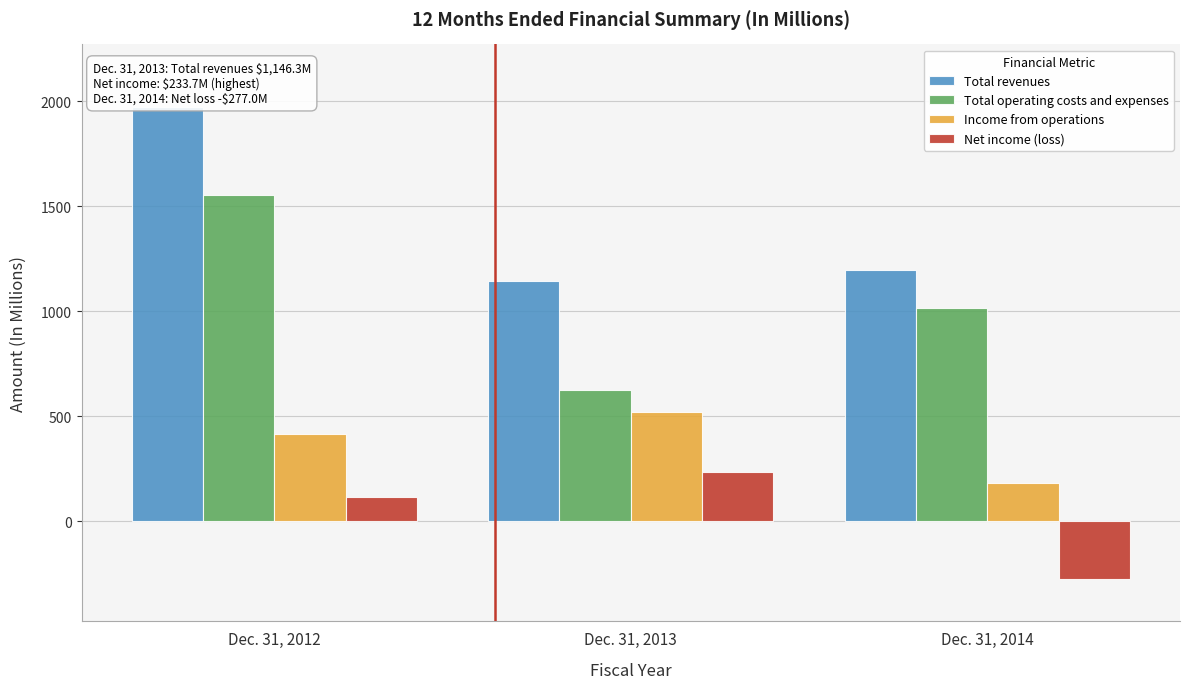

Reading left to right, list all the values displayed in this chart.

Total revenues: 1970.9	1146.3	1197.3
Total operating costs and expenses: 1553.2	624.1	1014.9
Income from operations: 417.7	522.2	182.4
Net income (loss): 117.7	233.7	-277.0